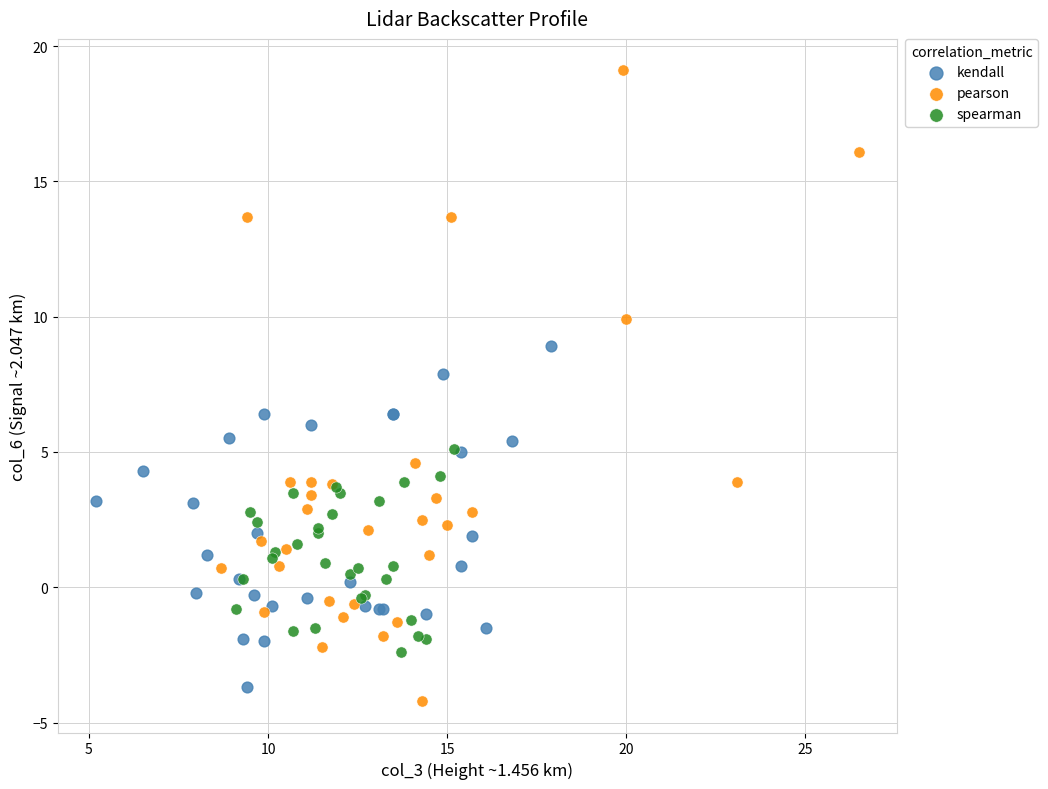

Which series has the largest Y range (max minus min)?

pearson